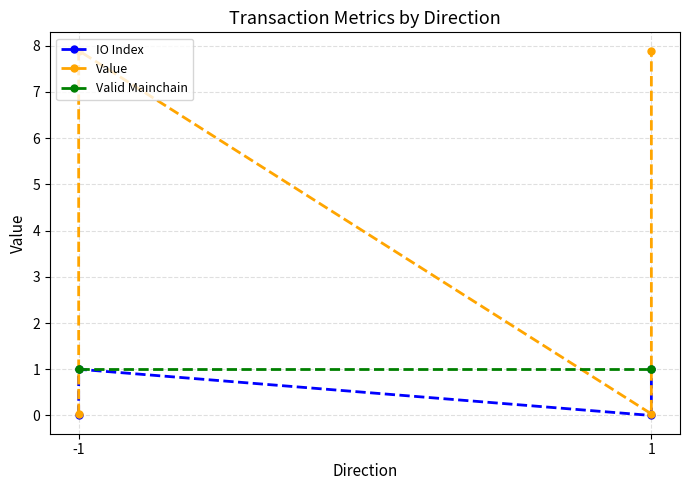

What value does the Value series have at -1?

7.9